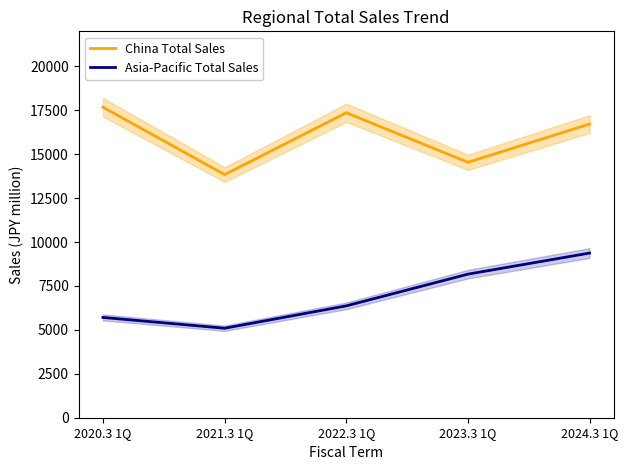

How many data points does each series have?

5